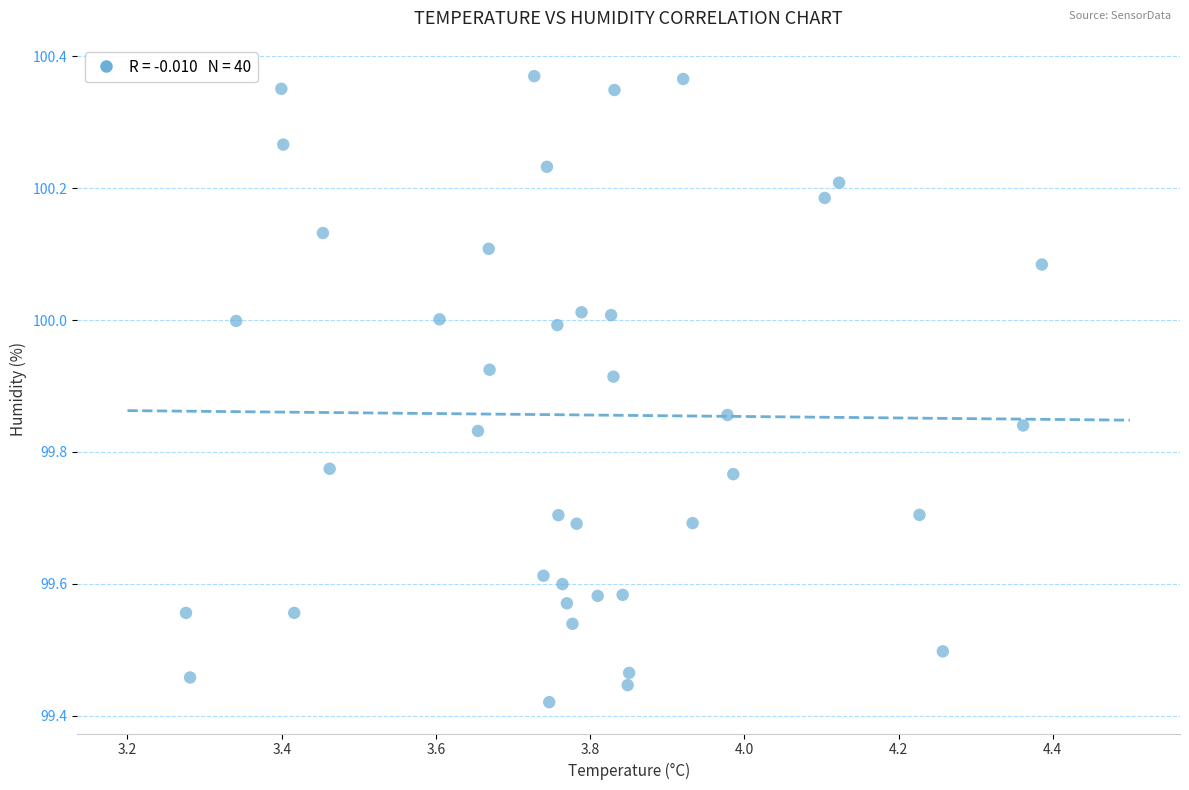

What is the range of Y values (max minus min)?

0.9